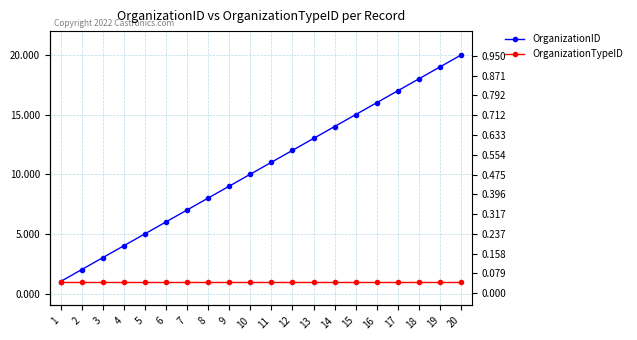

Is it true that OrganizationID equals 1 at 1?

True